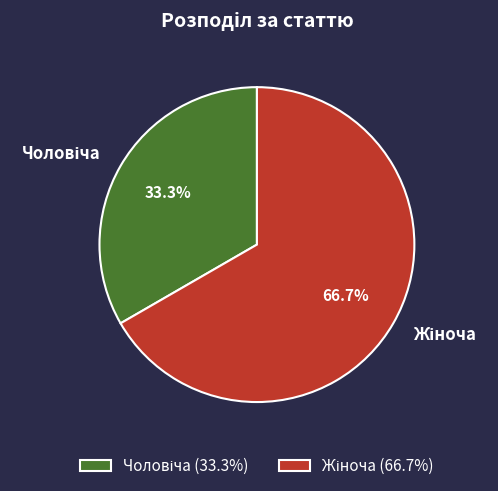

Does any single category account for the majority?

Yes